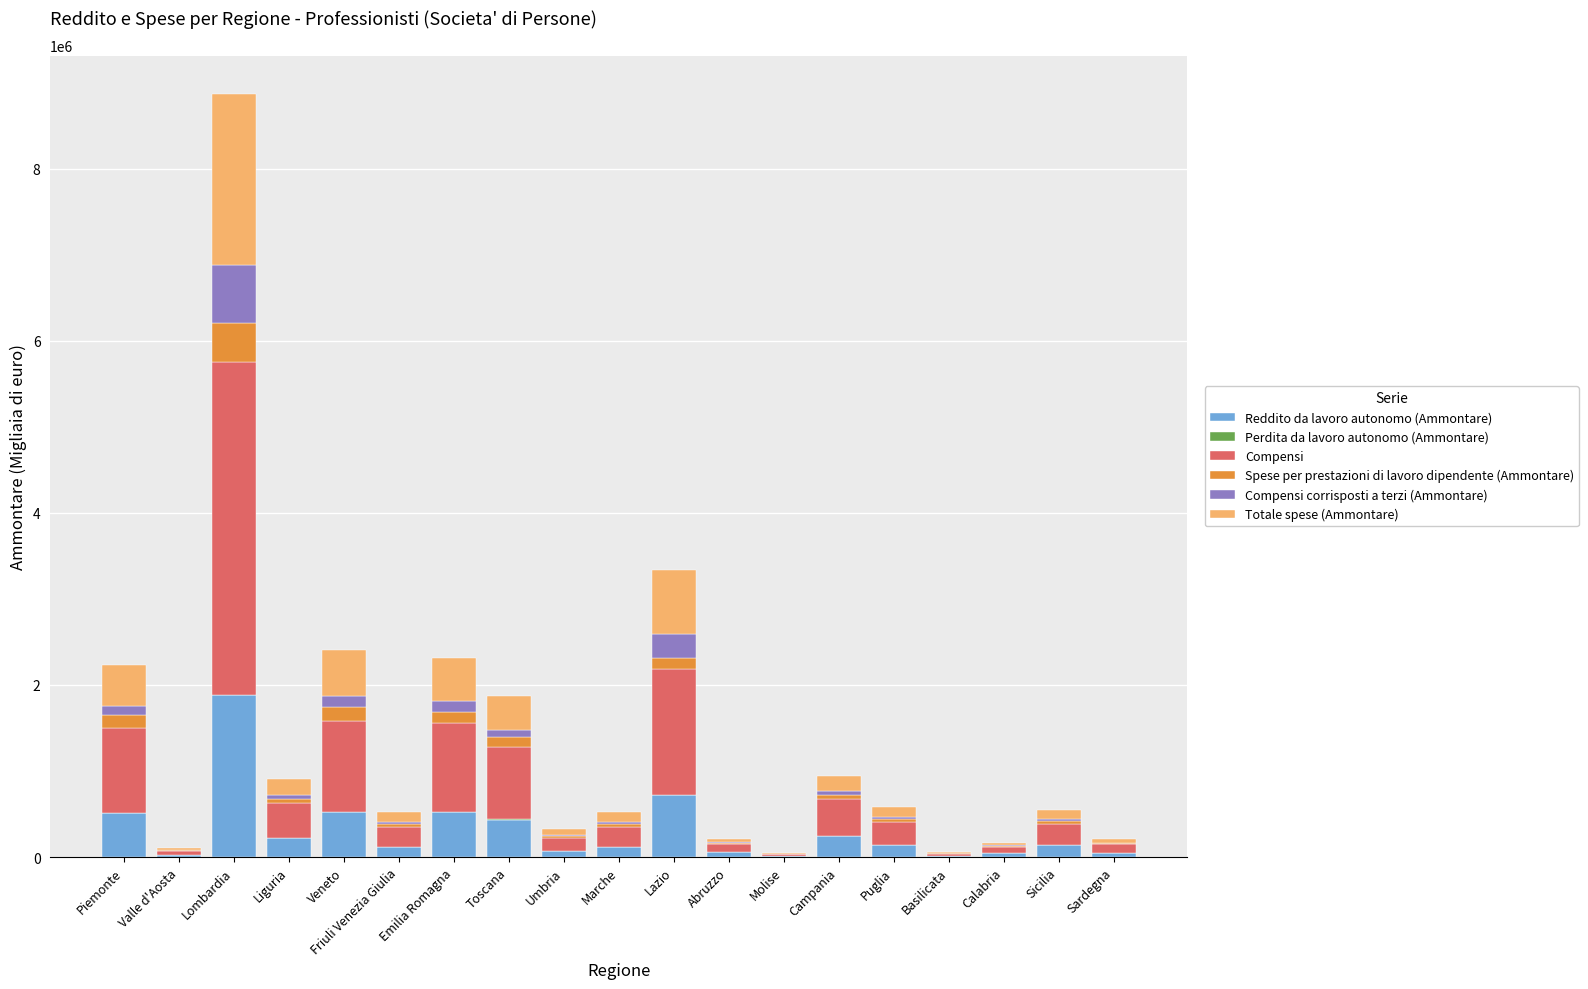

What is the sum of all Reddito da lavoro autonomo (Ammontare) values?

5844183